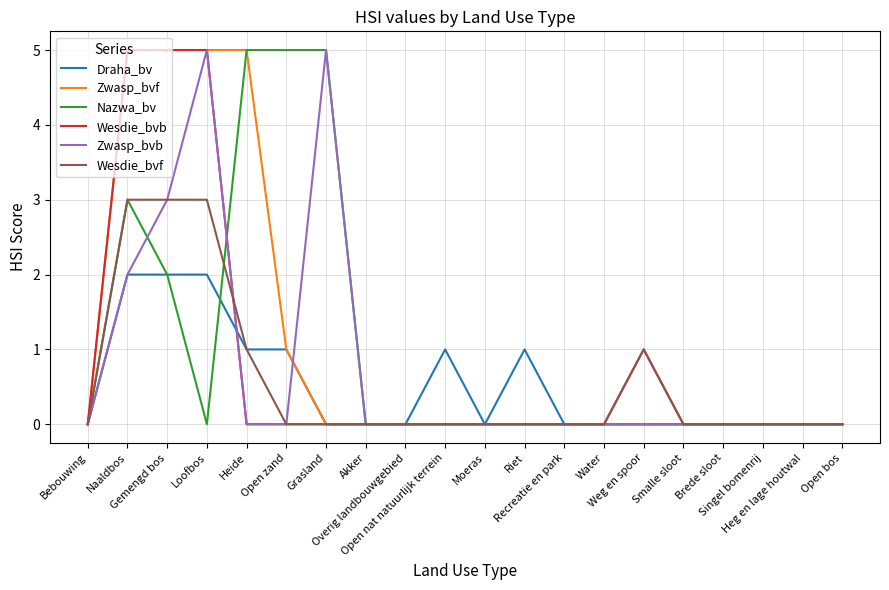

Reading right to left, transcribe all the data shown in this chart.

Draha_bv: 0	0	0	0	0	0	0	0	1	0	1	0	0	0	1	1	2	2	2	0
Zwasp_bvf: 0	0	0	0	0	0	0	0	0	0	0	0	0	0	1	5	5	5	5	0
Nazwa_bv: 0	0	0	0	0	0	0	0	0	0	0	0	0	5	5	5	0	2	3	0
Wesdie_bvb: 0	0	0	0	0	1	0	0	0	0	0	0	0	0	0	0	5	5	5	0
Zwasp_bvb: 0	0	0	0	0	0	0	0	0	0	0	0	0	5	0	0	5	3	2	0
Wesdie_bvf: 0	0	0	0	0	1	0	0	0	0	0	0	0	0	0	1	3	3	3	0